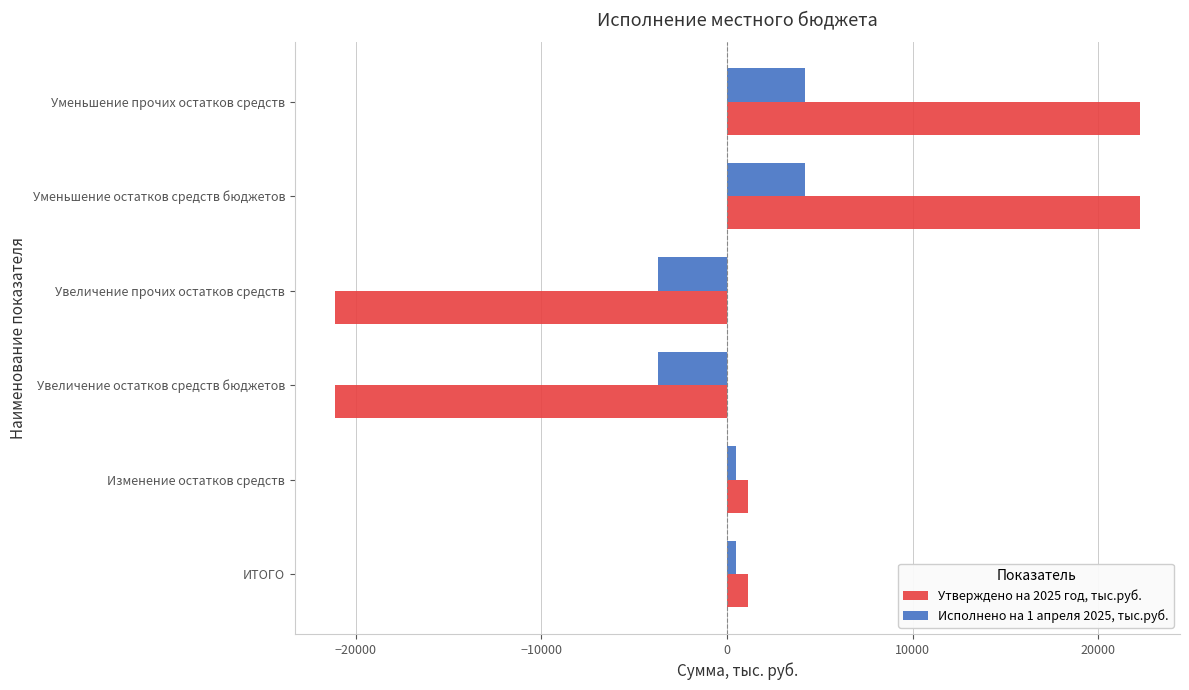

True or false: Исполнено на 1 апреля 2025, тыс.руб. has a value of 4182.3 at Уменьшение прочих остатков средств.

True